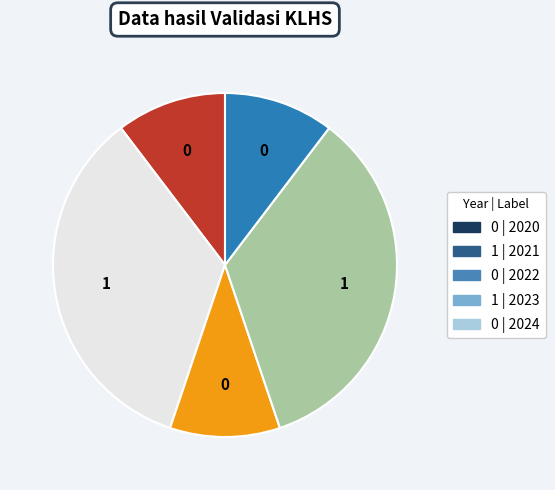

Is there any slice that represents more than half of the pie?

No